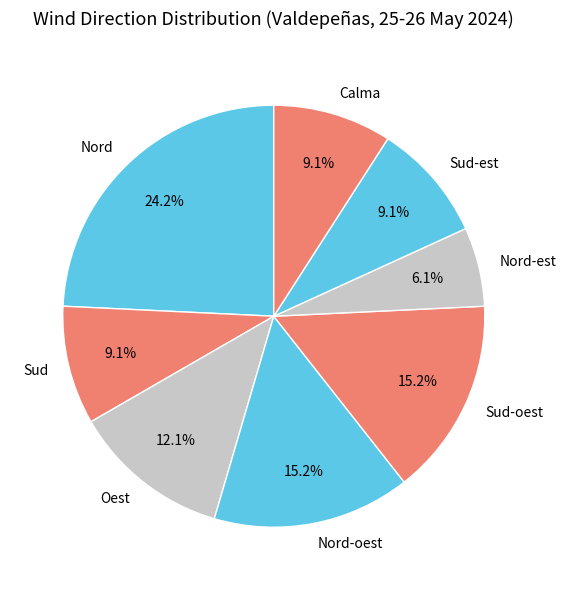

What percentage is the Nord-est slice, to the nearest percent?

6%